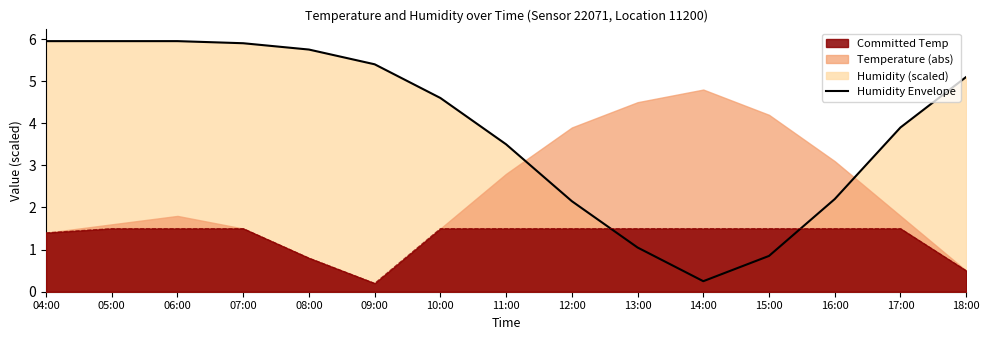

What is the difference between the maximum and second lowest values?

5.1